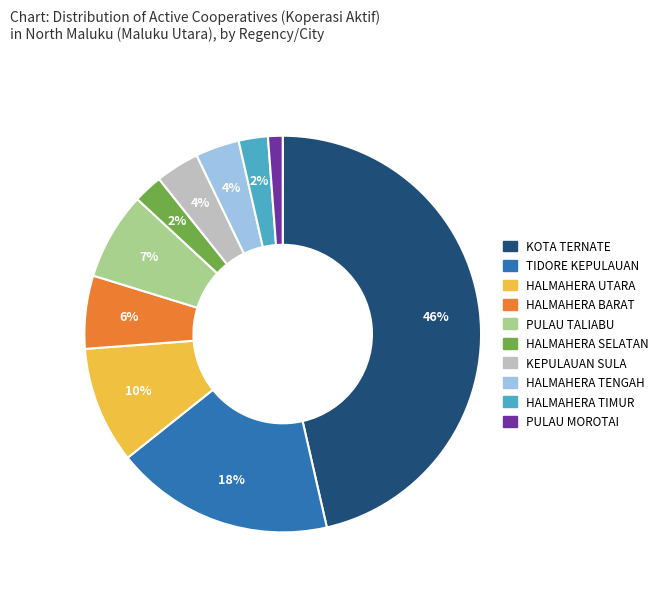

What is the ratio of the value at TIDORE KEPULAUAN to the value at KOTA TERNATE?

0.4